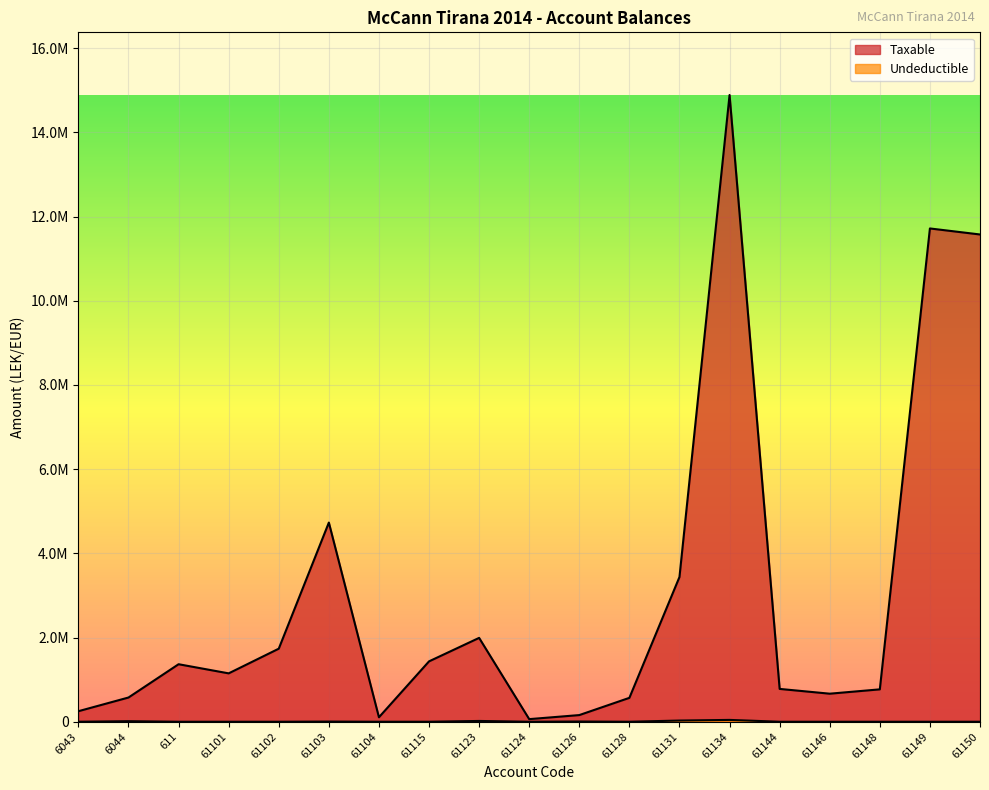

Which series has the largest range (max minus min)?

Taxable